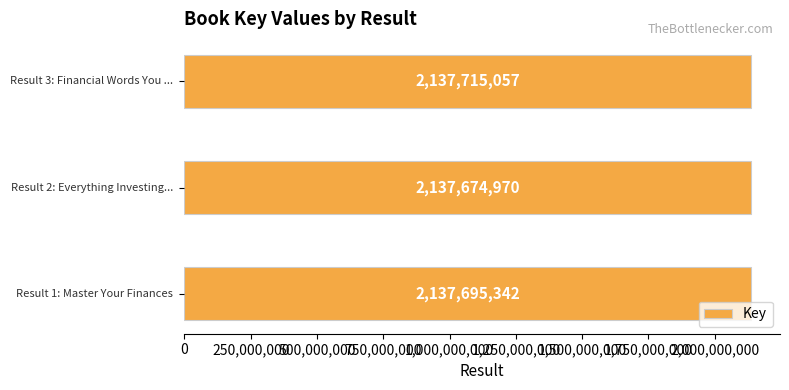

What is the minimum value shown in the chart?

2137674970